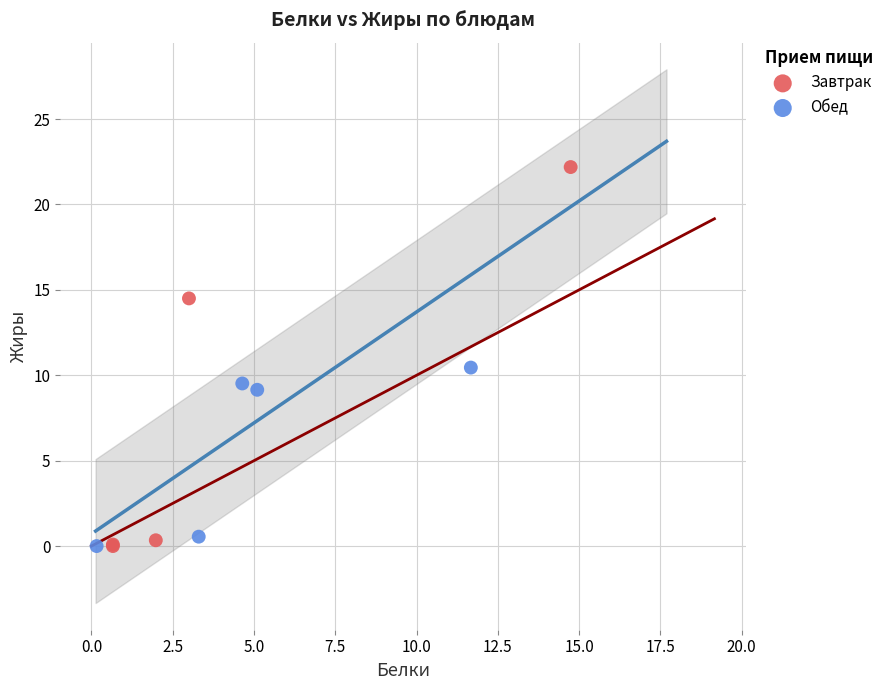

Which series reaches the maximum Y coordinate?

Завтрак